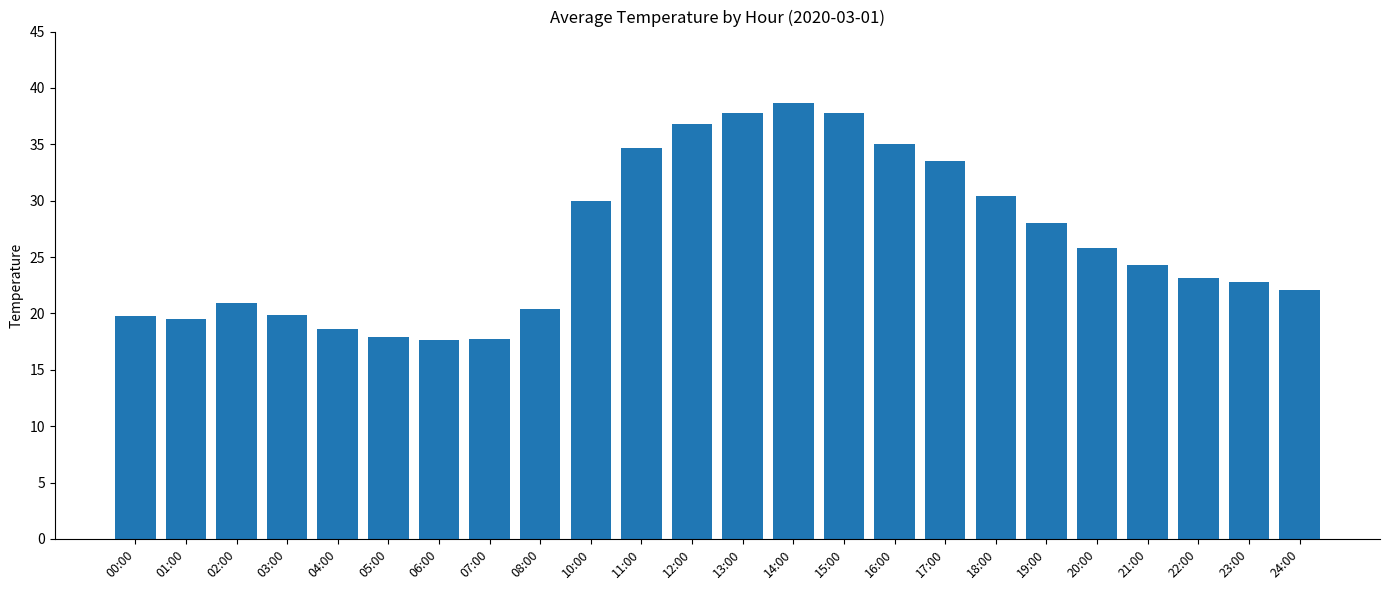

What is the sum of the values at 05:00 and 20:00?

43.7